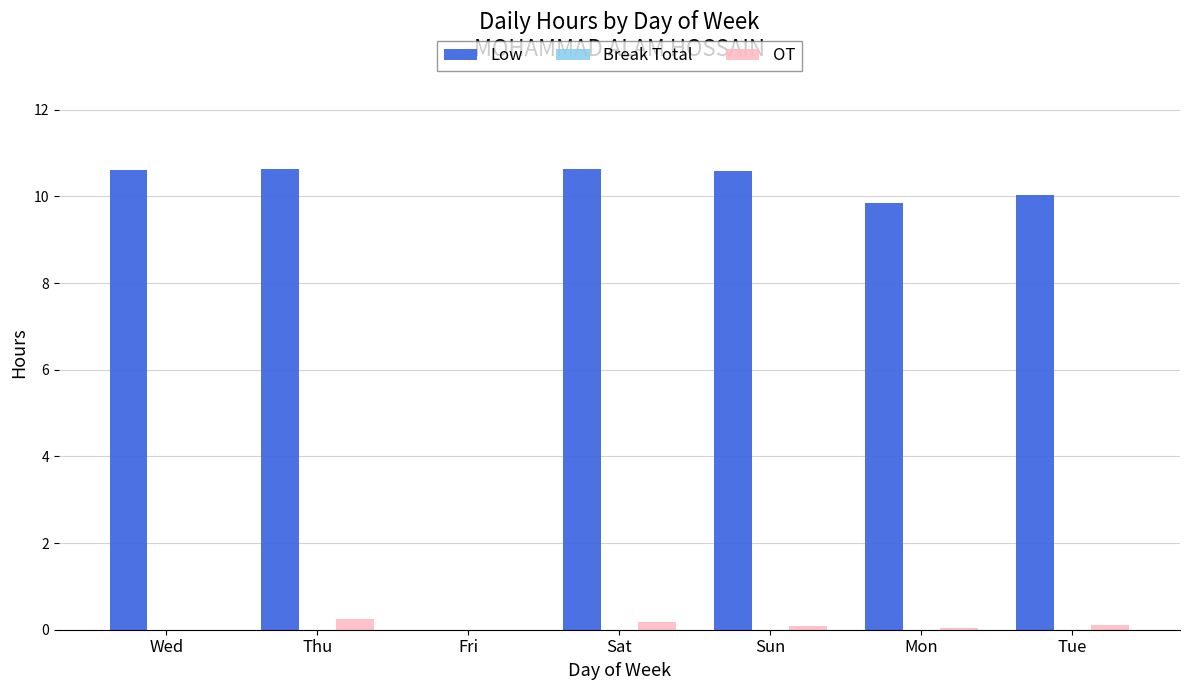

The Low series shows 3.0 at Tue. True or false?

False